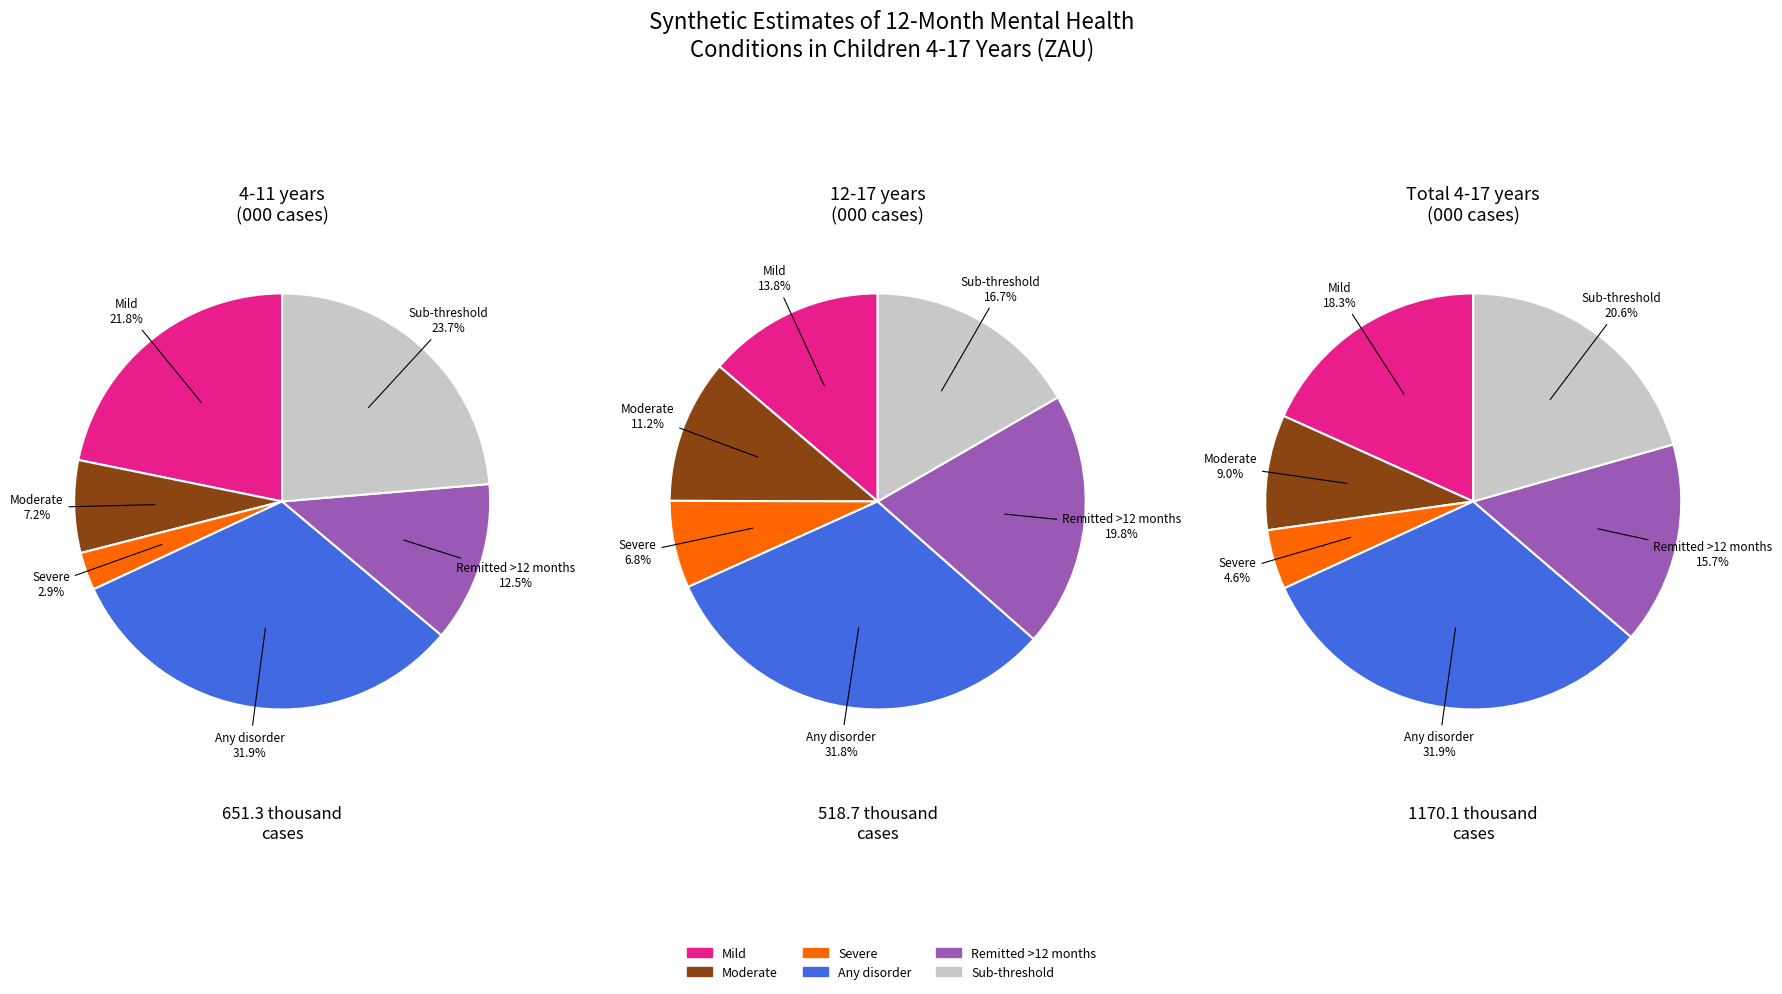

Rank the series by their average value, from highest to lowest.

Total 4-17 years, 4-11 years, 12-17 years